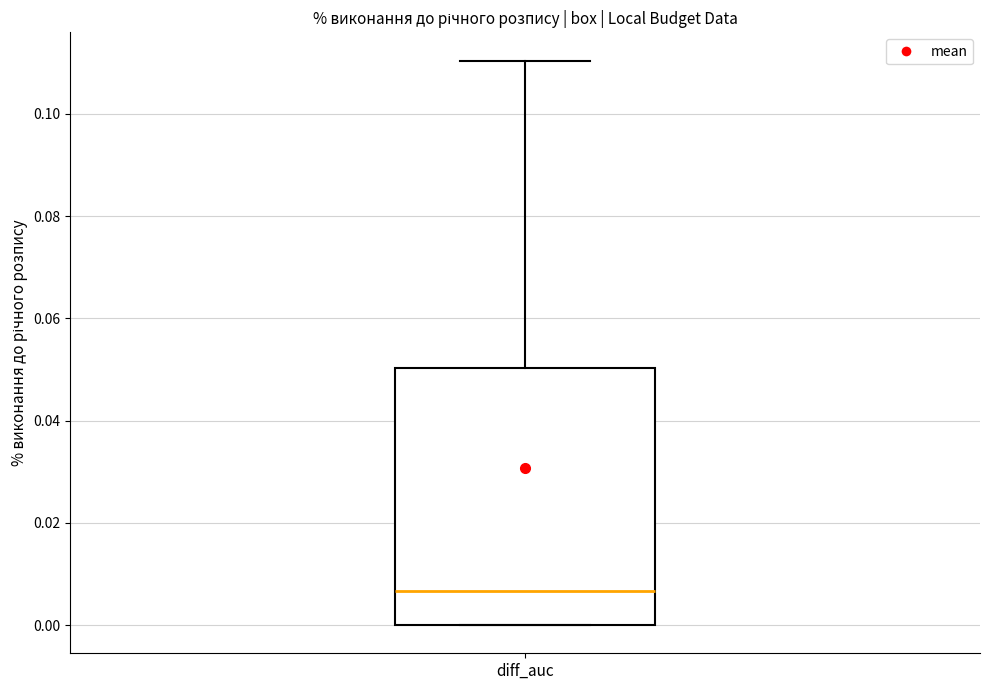

Read this box plot against the y-axis: the position of the median line, the range covered by the box, and the ends of both whiskers. The values are not printed on the chart, so give them approximately, as read against the axis.

median 0.006, box 0.000 to 0.050, whiskers 0.000 to 0.110